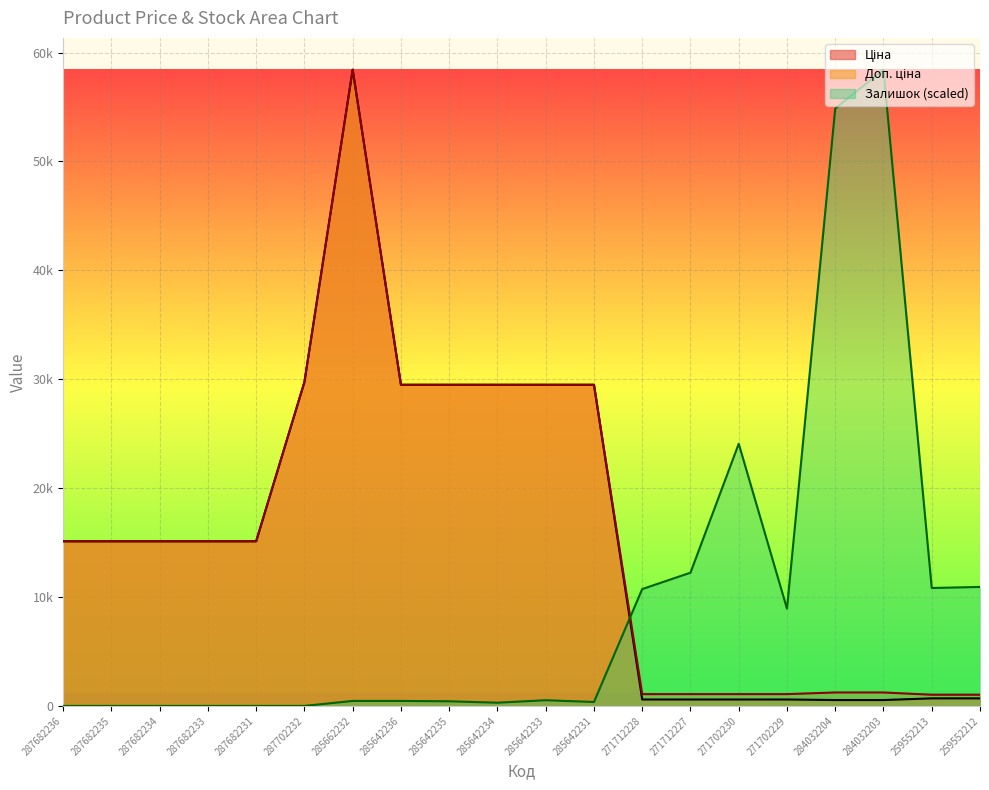

What are all the series names shown in the legend?

Ціна, Доп. ціна, Залишок